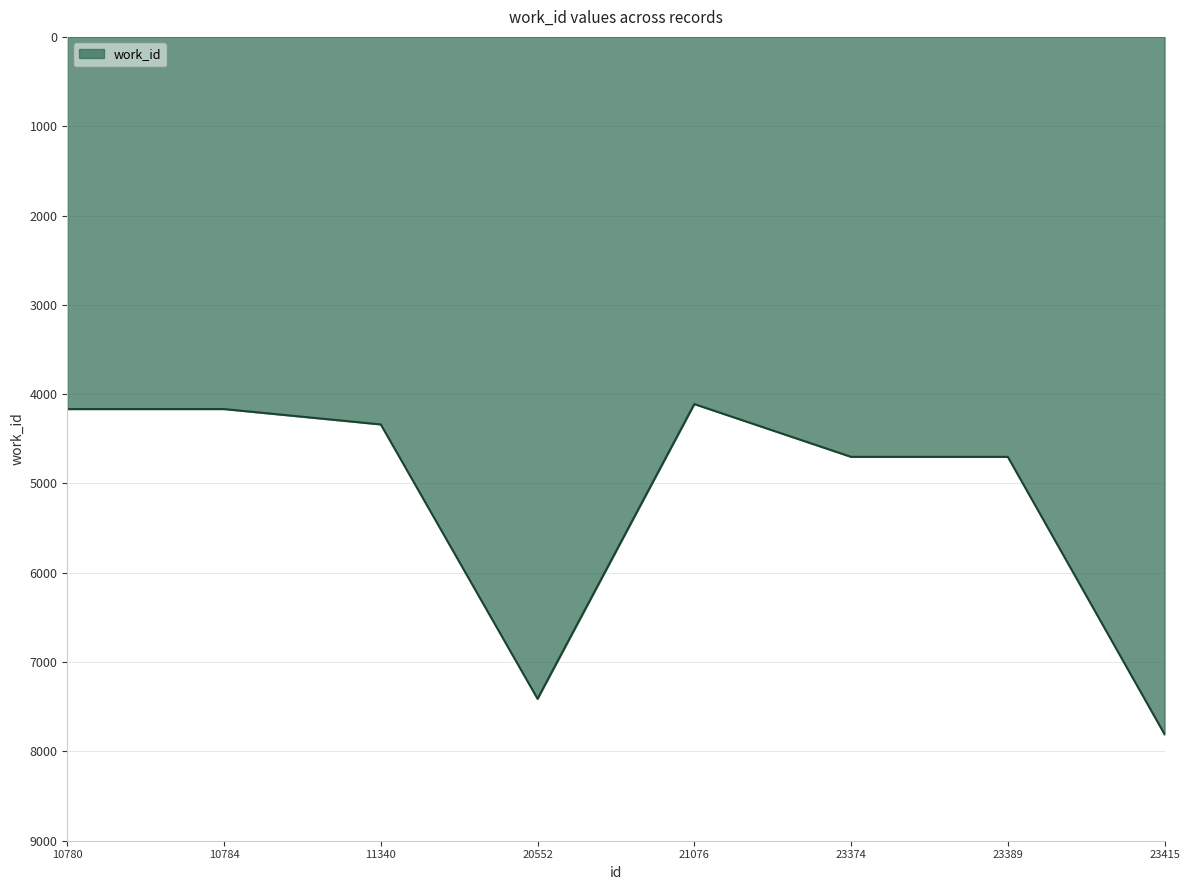

What is the difference between the maximum and minimum values?

3697